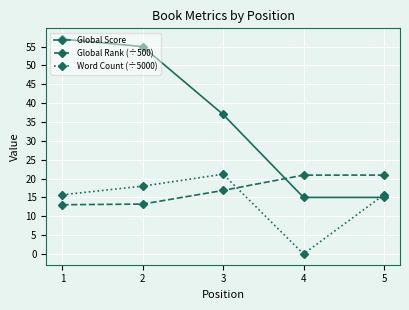

At 2, list the series in order from smallest to largest.

Global Rank (÷500), Word Count (÷5000), Global Score